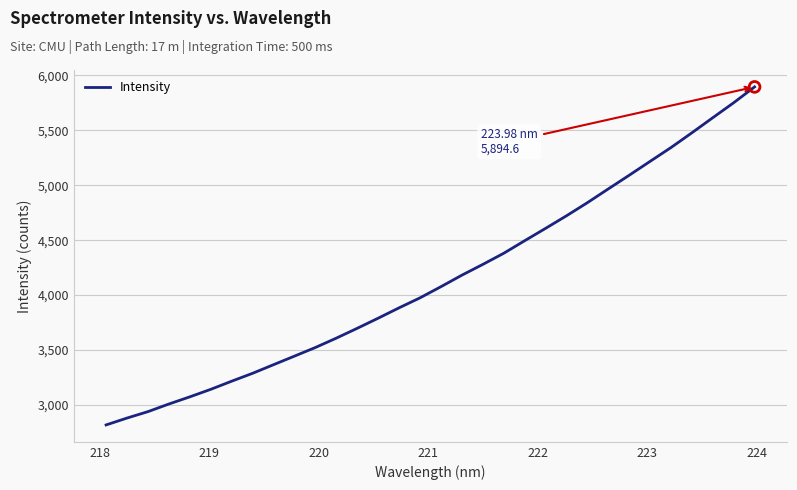

What is the minimum value shown in the chart?

2818.3